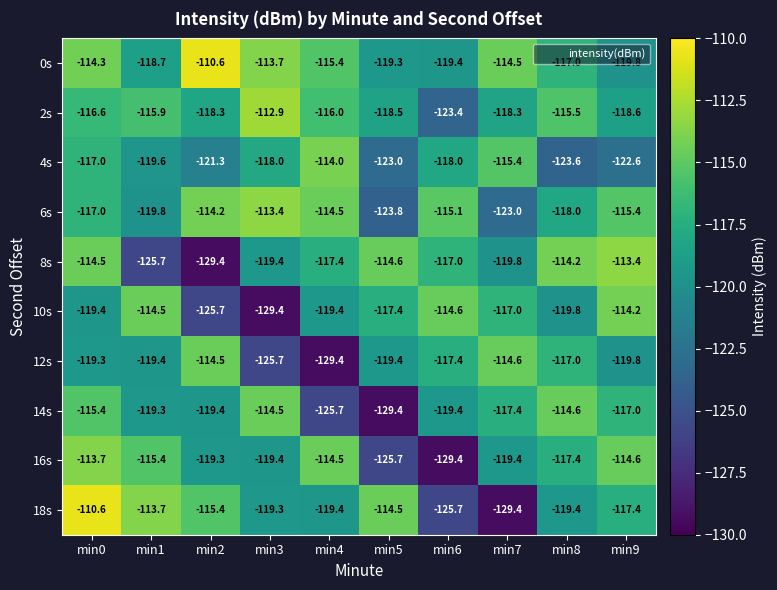

Is it true that 12s equals -194.5 at min6?

False